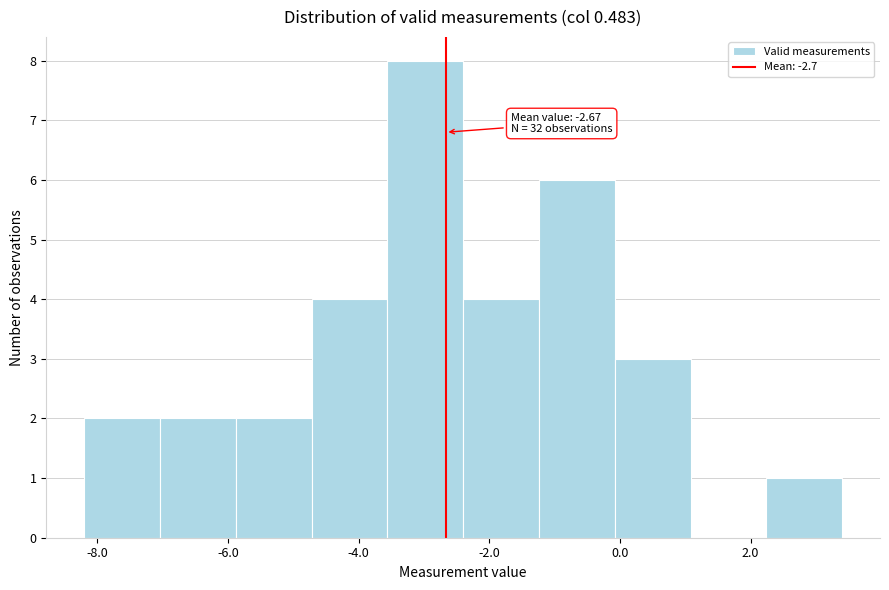

Over which range of the x-axis is the bar tallest?

-3.56 to -2.40